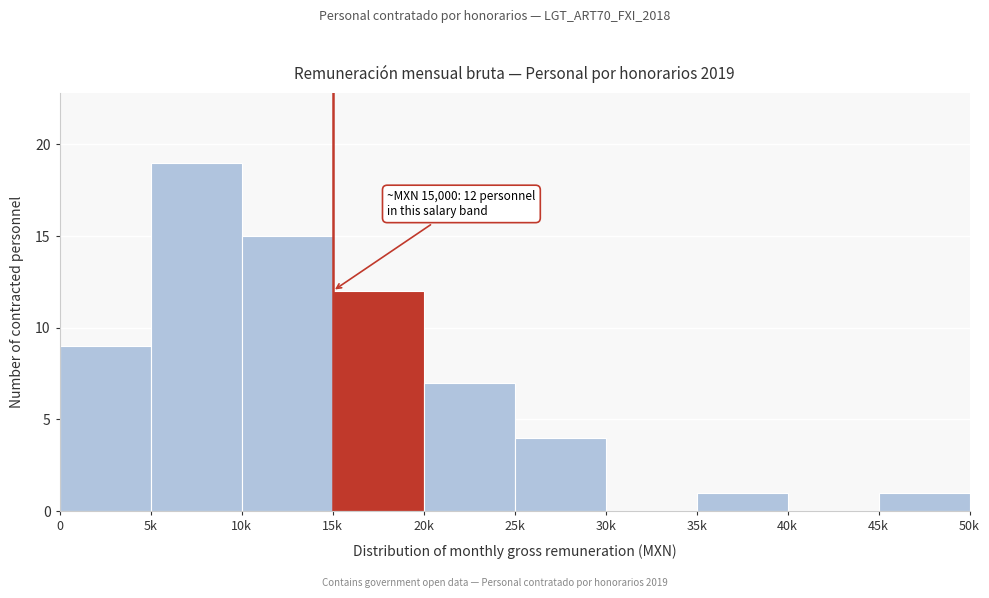

Reading right to left, list all the values displayed in this chart.

45k=1	40k=0	35k=1	30k=0	25k=4	20k=7	15k=12	10k=15	5k=19	0=9